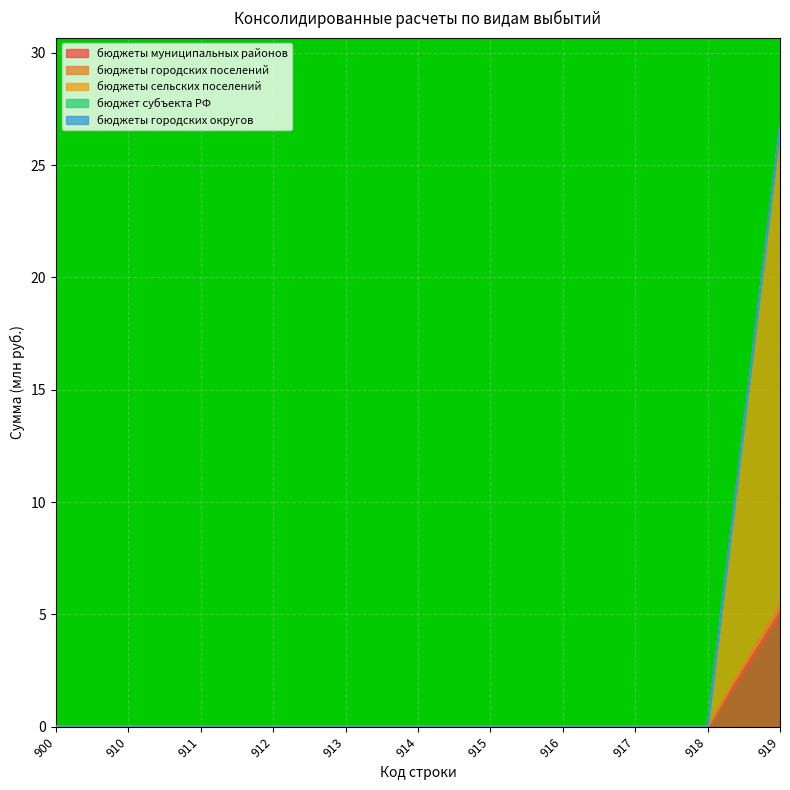

True or false: бюджеты муниципальных районов has more than 0 points higher than both neighbors.

False